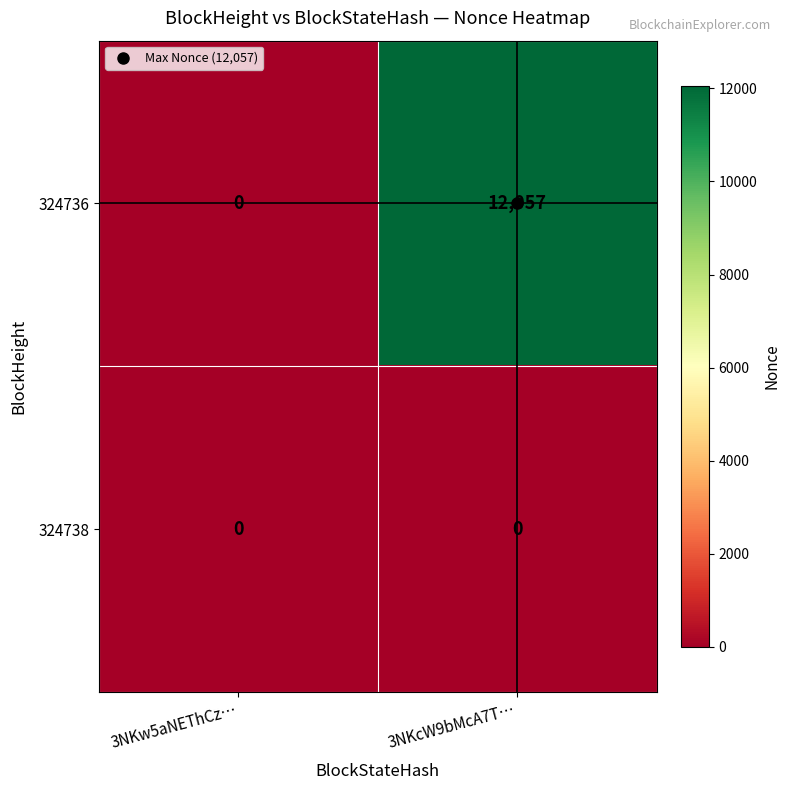

What is the sum of the 324736 values at 3NKcW9bMcA7T… and 3NKw5aNEThCz…?

12057